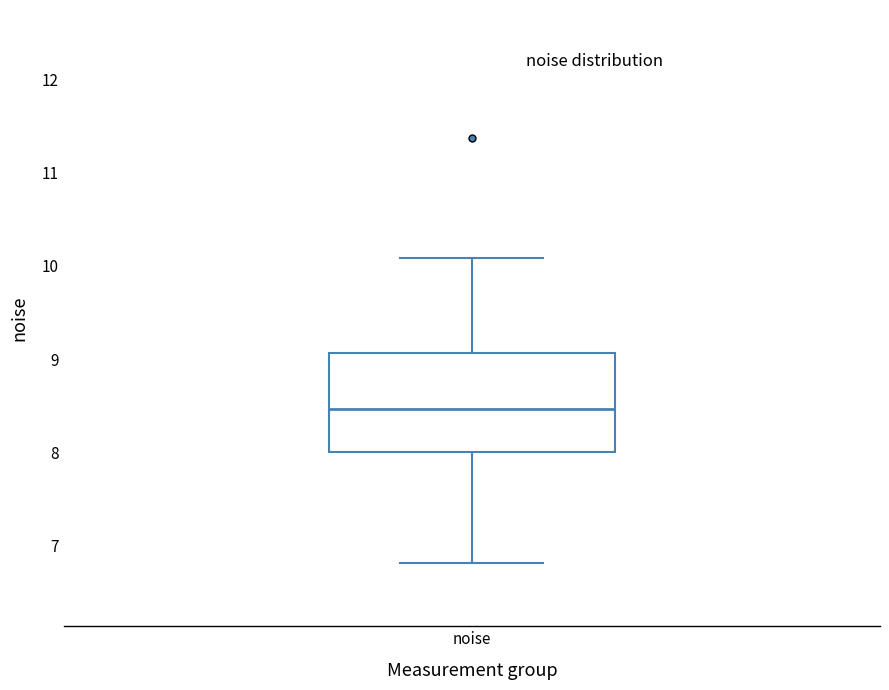

Read this box plot against the y-axis: the position of the median line, the range covered by the box, and the ends of both whiskers. The values are not printed on the chart, so give them approximately, as read against the axis.

median 8.5, box 8.0 to 9.1, whiskers 6.8 to 10.1